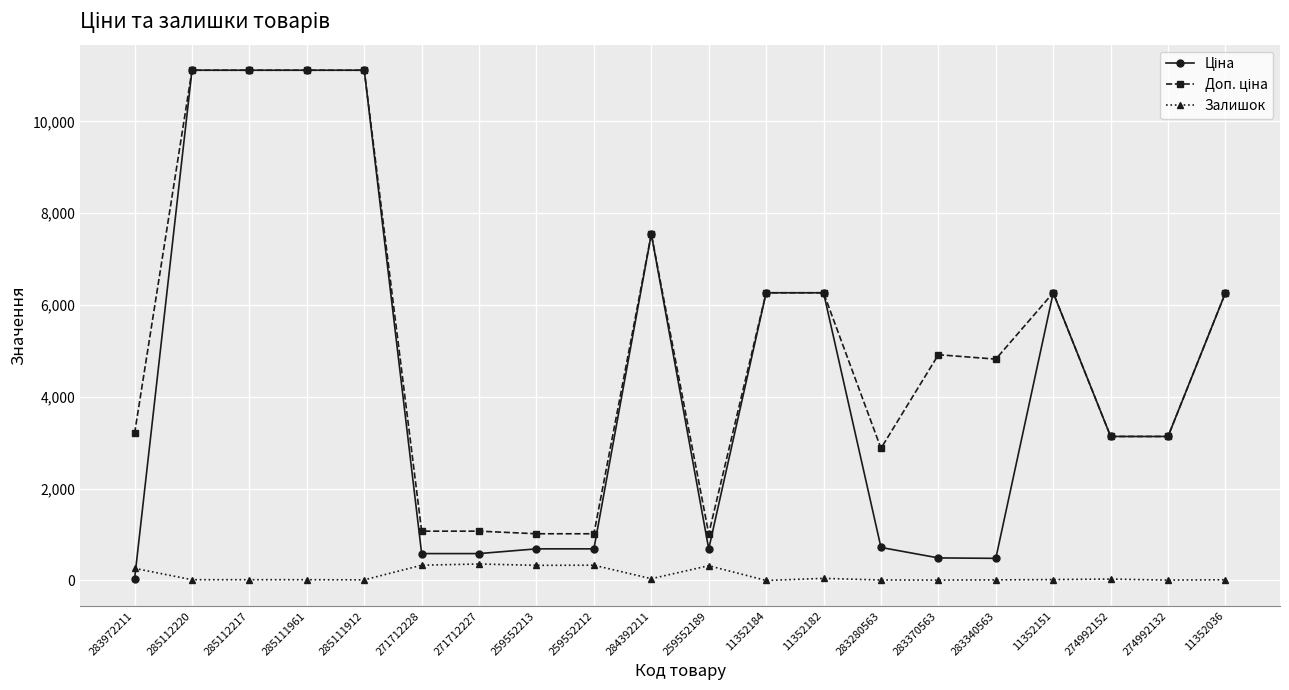

Is it true that Залишок equals 46.0 at 11352182?

True